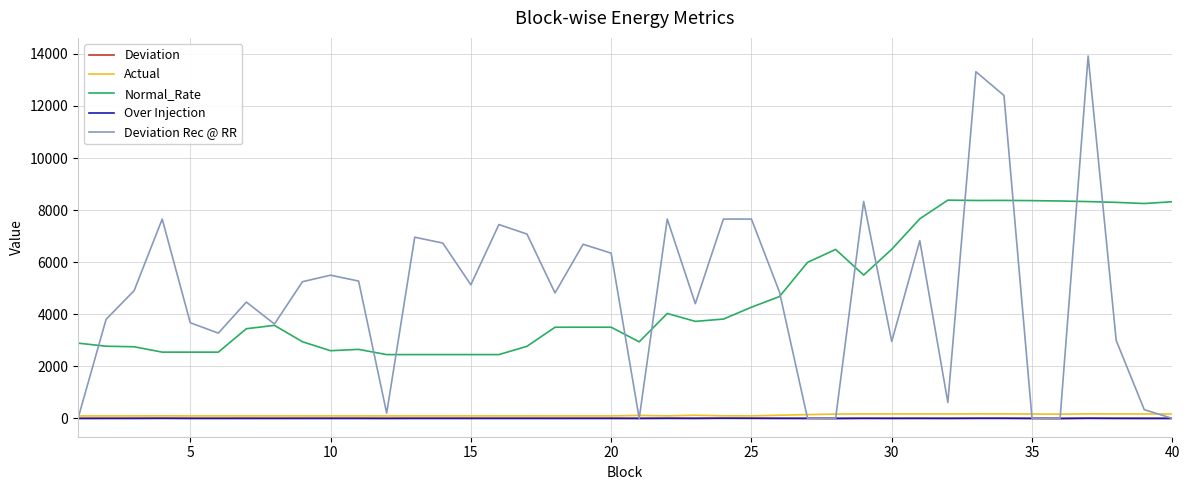

True or false: Deviation Rec @ RR and Actual intersect in this chart.

True